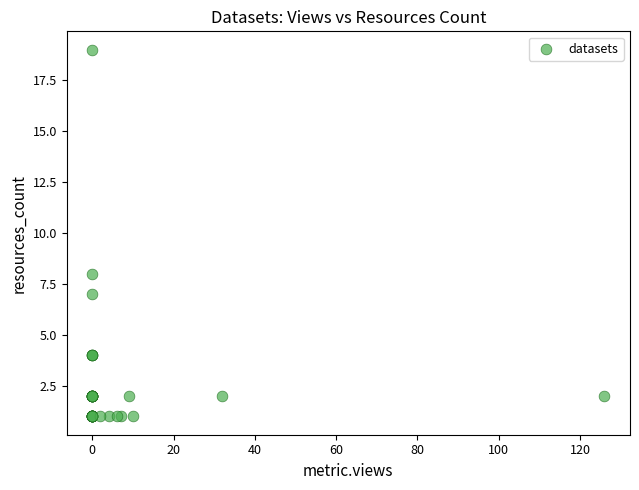

What Y value in the scatter plot is closest to 10?

8